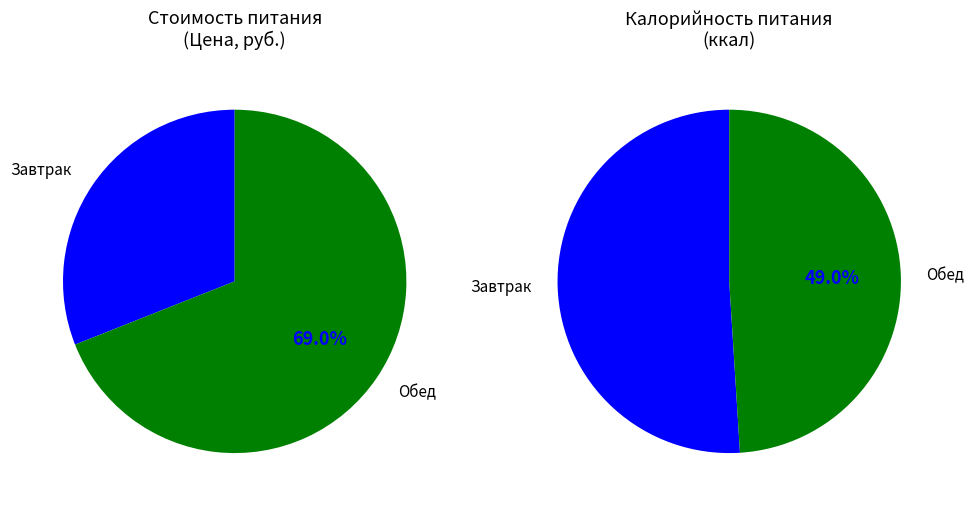

Do Завтрак and Обед together represent more than half of the pie?

Yes